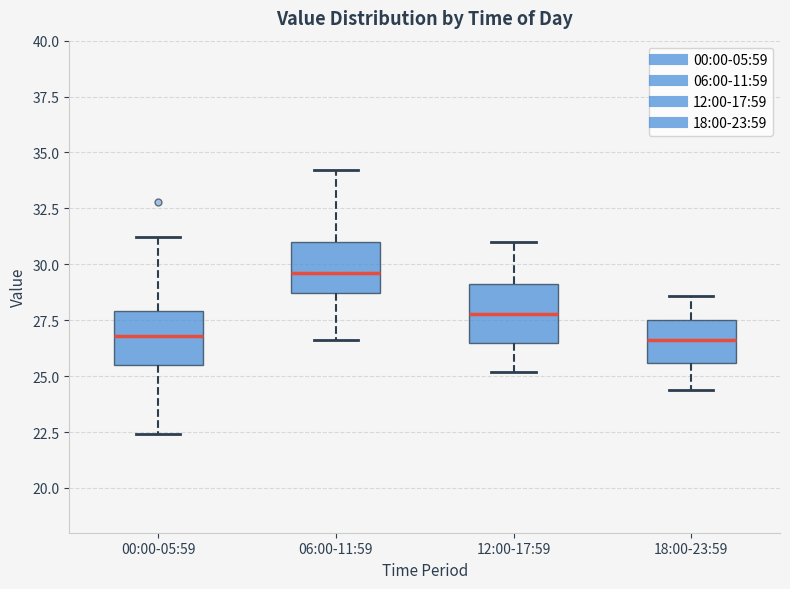

Which box has the highest median line?

06:00-11:59